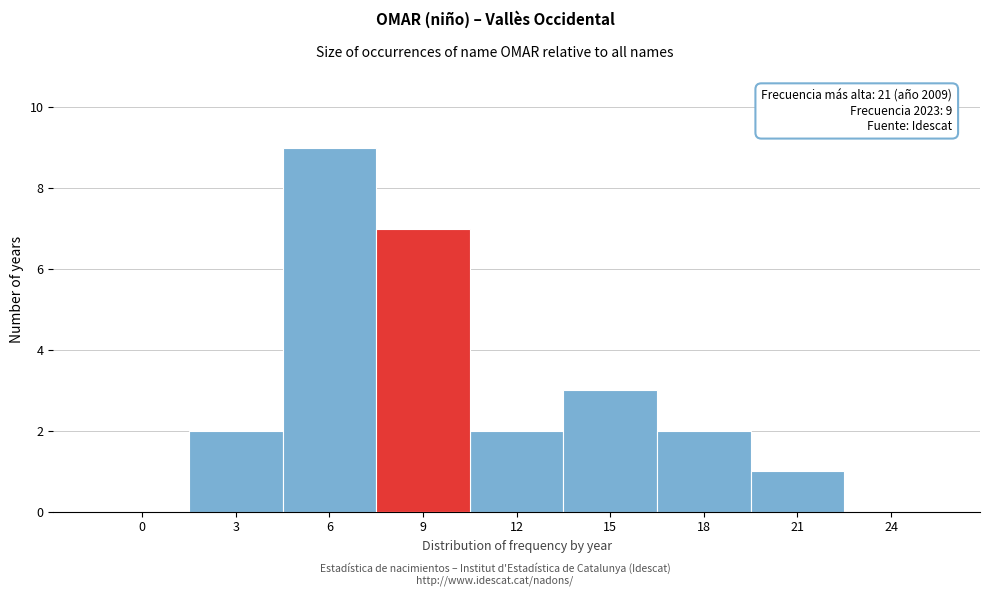

Reading left to right, what are all the values shown in this chart?

0=0	3=2	6=9	9=7	12=2	15=3	18=2	21=1	24=0